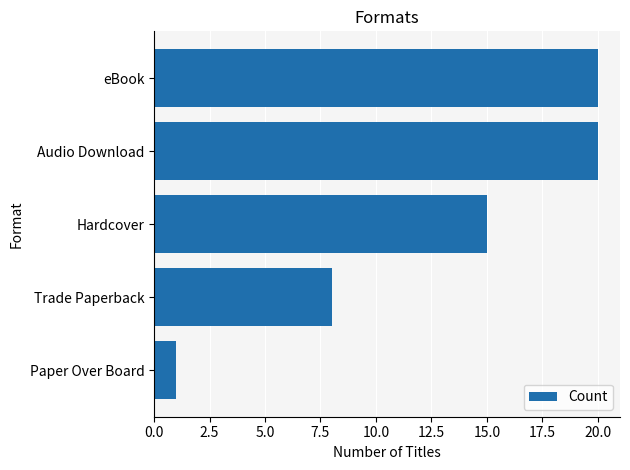

The value at eBook is 20. True or false?

True